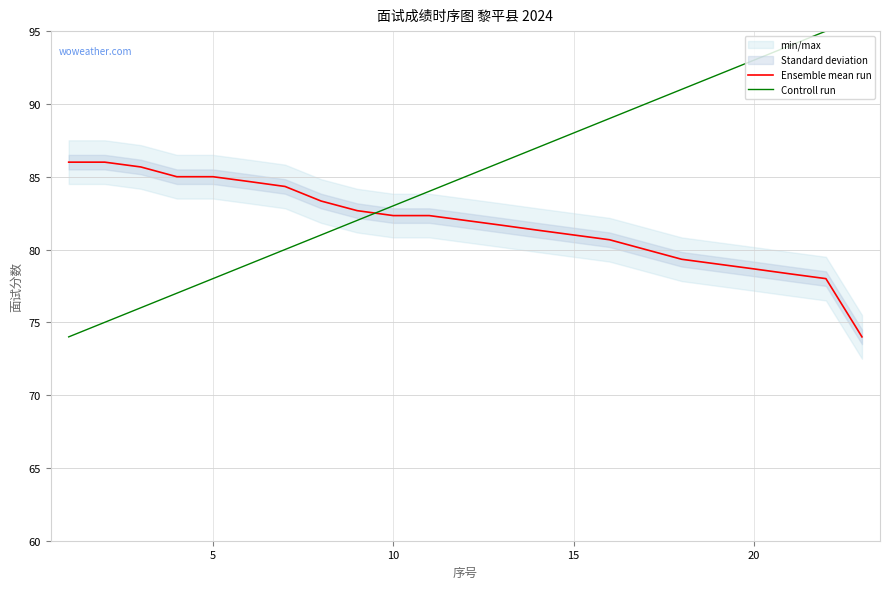

Reading left to right, extract all data points from this chart.

Ensemble mean run: 86.0	86.0	85.7	85.0	85.0	84.7	84.3	83.3	82.7	82.3	82.3	82.0	81.7	81.3	81.0	80.7	80.0	79.3	79.0	78.7	78.3	78.0	74.0
Controll run: 74.0	75.0	76.0	77.0	78.0	79.0	80.0	81.0	82.0	83.0	84.0	85.0	86.0	87.0	88.0	89.0	90.0	91.0	92.0	93.0	94.0	95.0	96.0